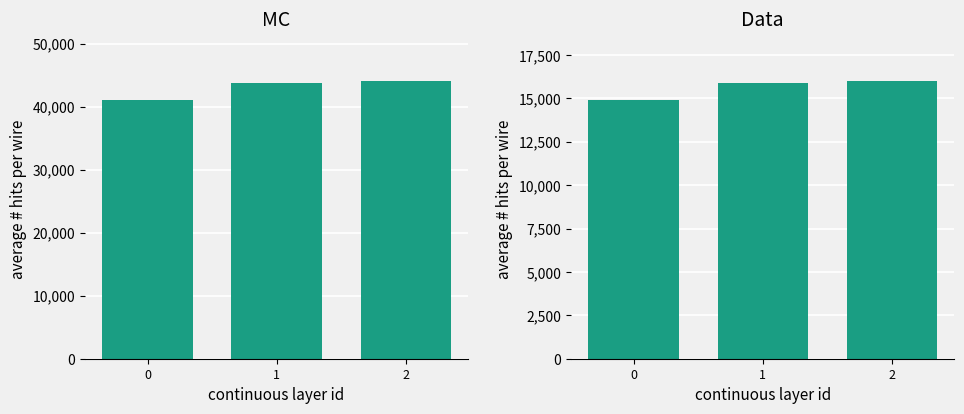

Are the bars horizontal?

No